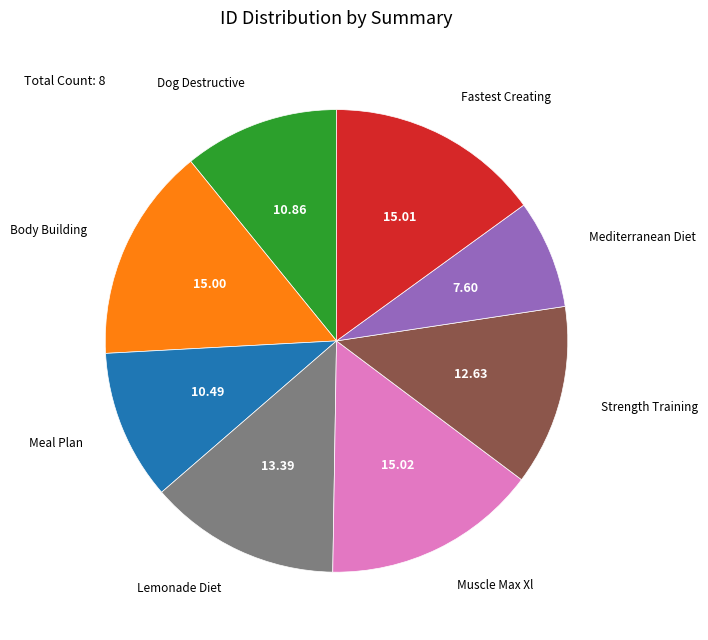

Is there a majority slice in this chart?

No